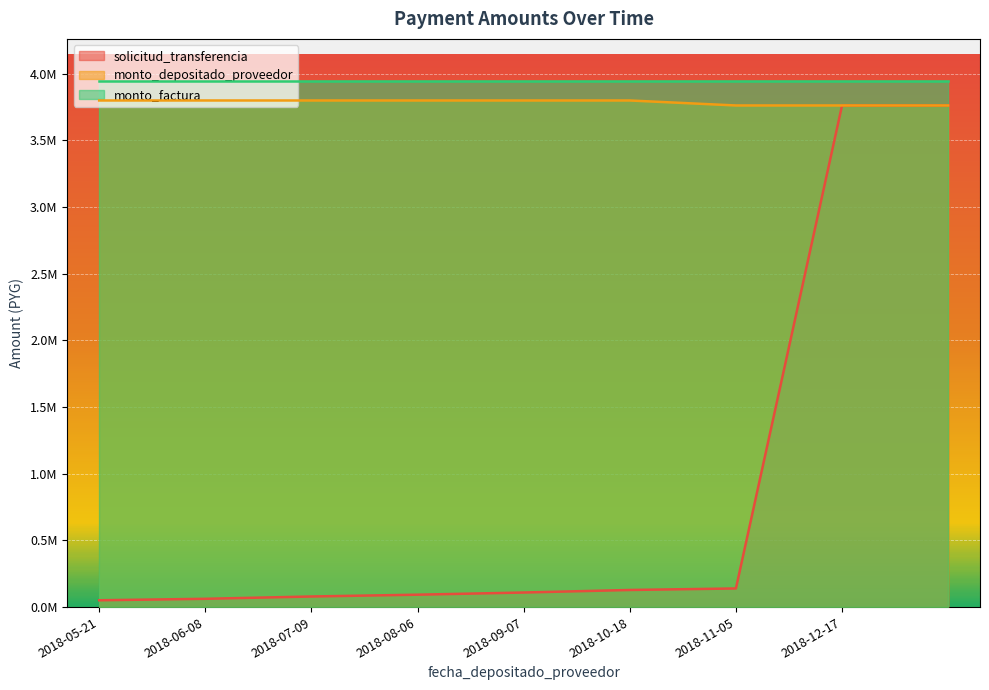

What is the label of the 6th point from the right?

2018-08-06